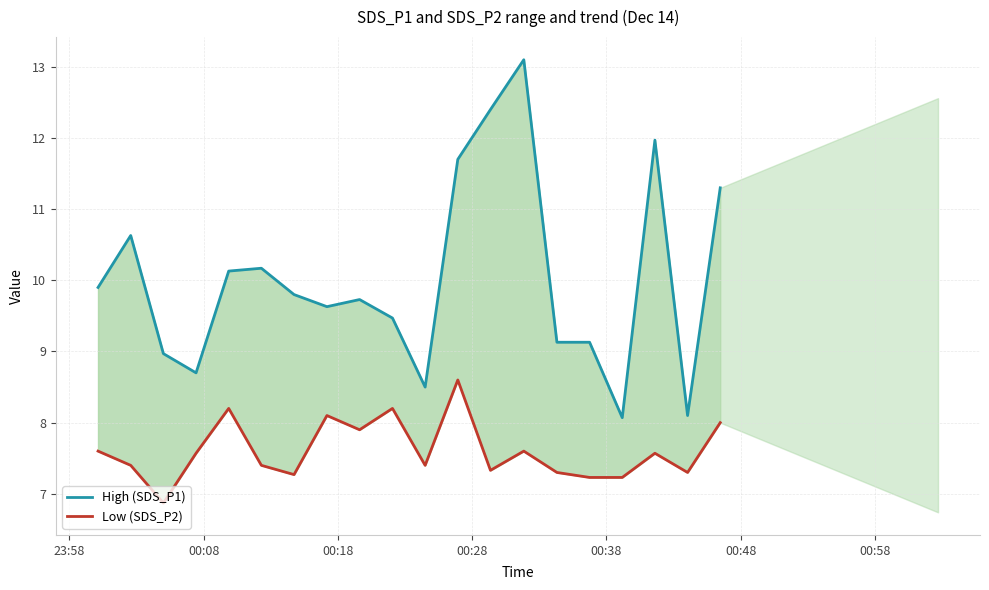

Which series has the largest range (max minus min)?

High (SDS_P1)